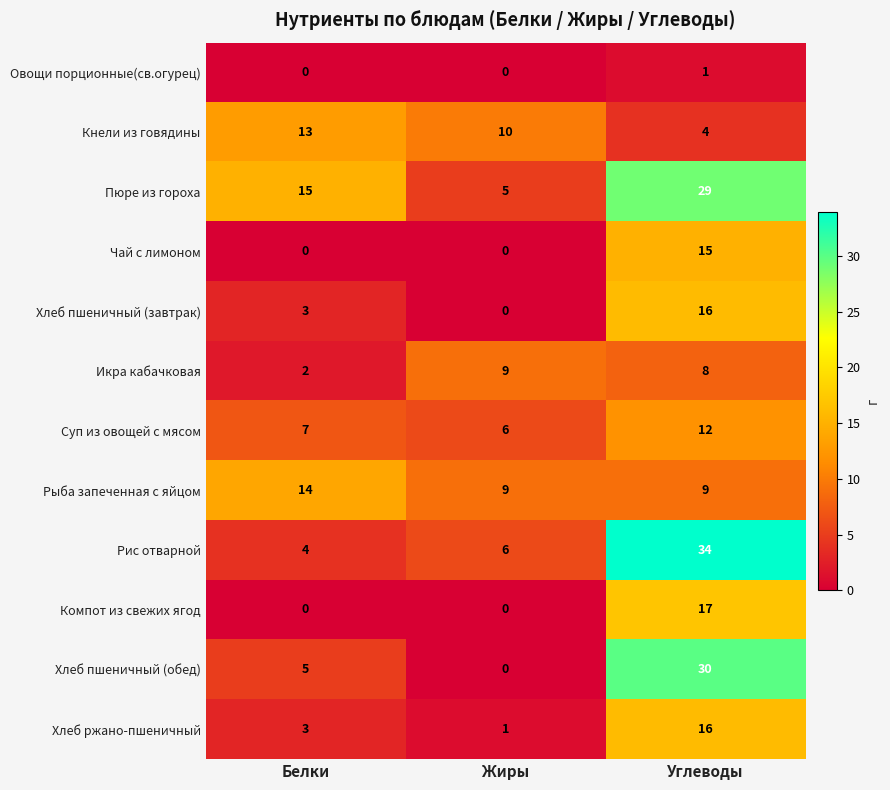

The Пюре из гороха series shows 3 at Жиры. True or false?

False